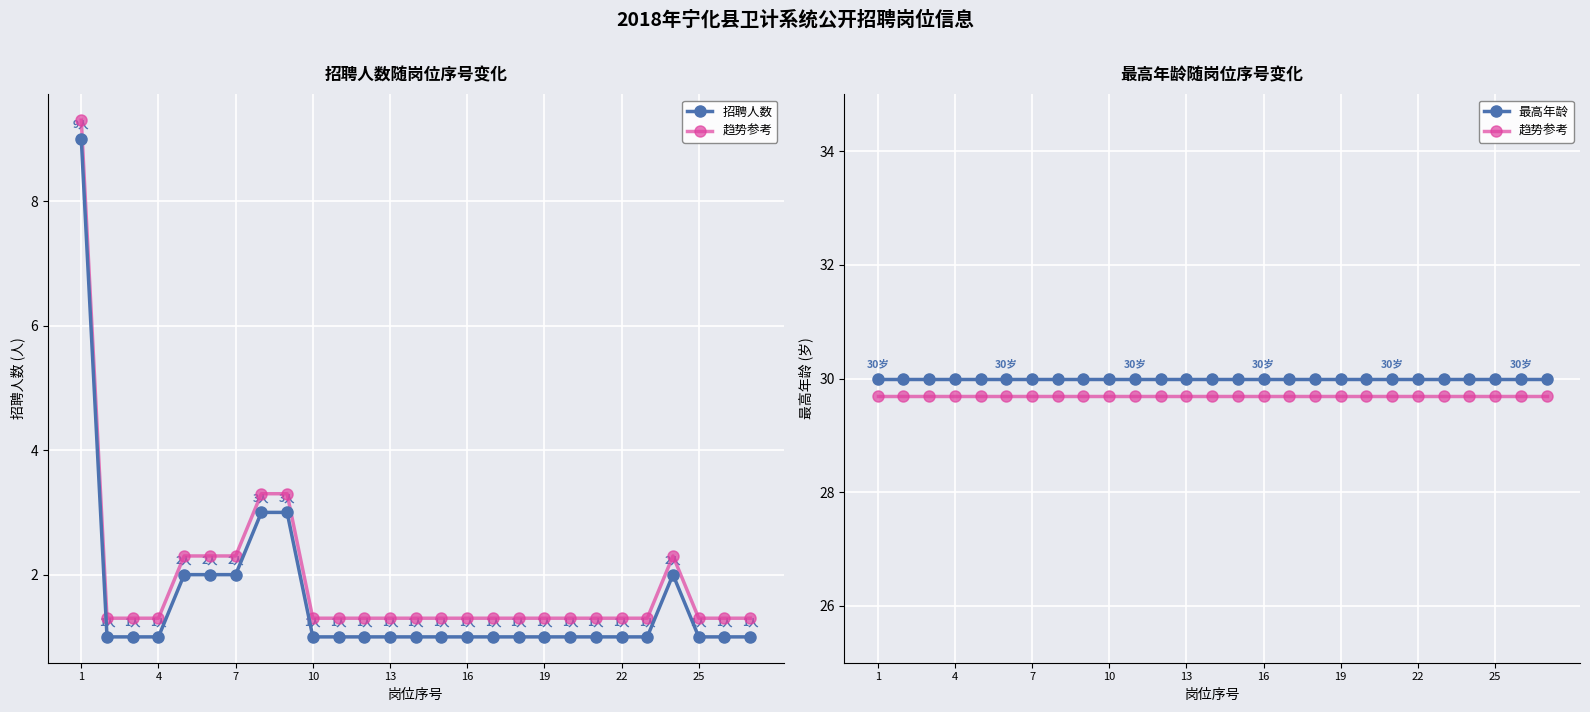

Which series has the largest range (max minus min)?

招聘人数